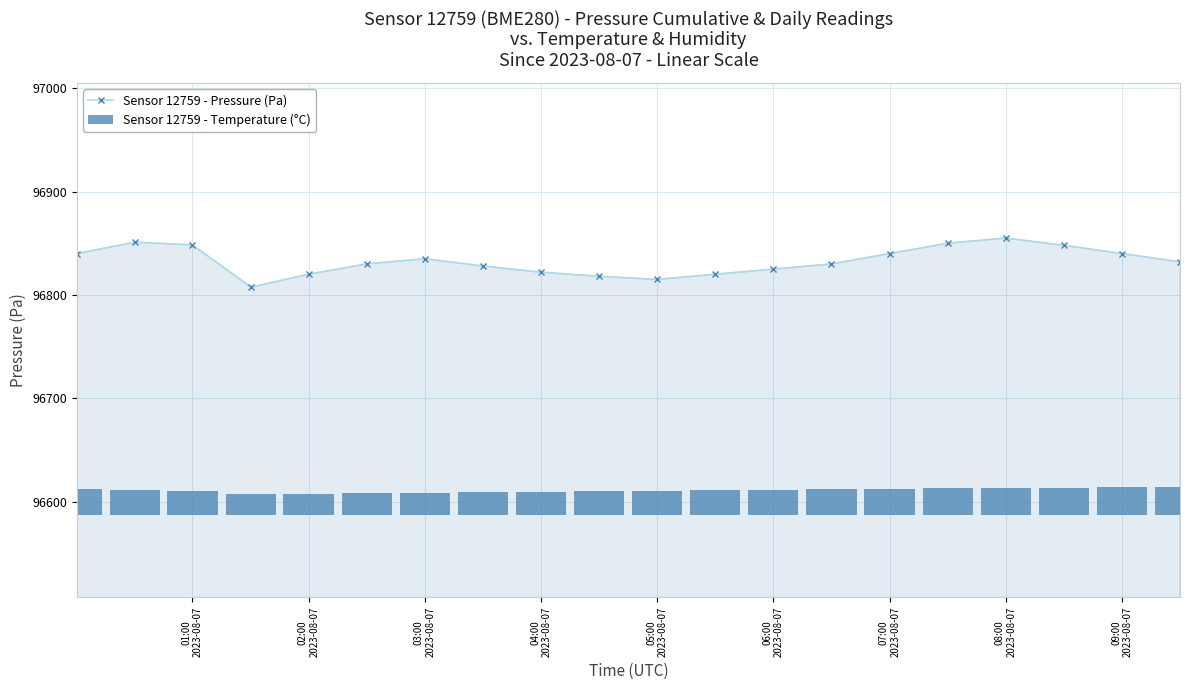

What is the difference between the maximum and minimum values in the Sensor 12759 - Pressure (Pa) series?

47.5